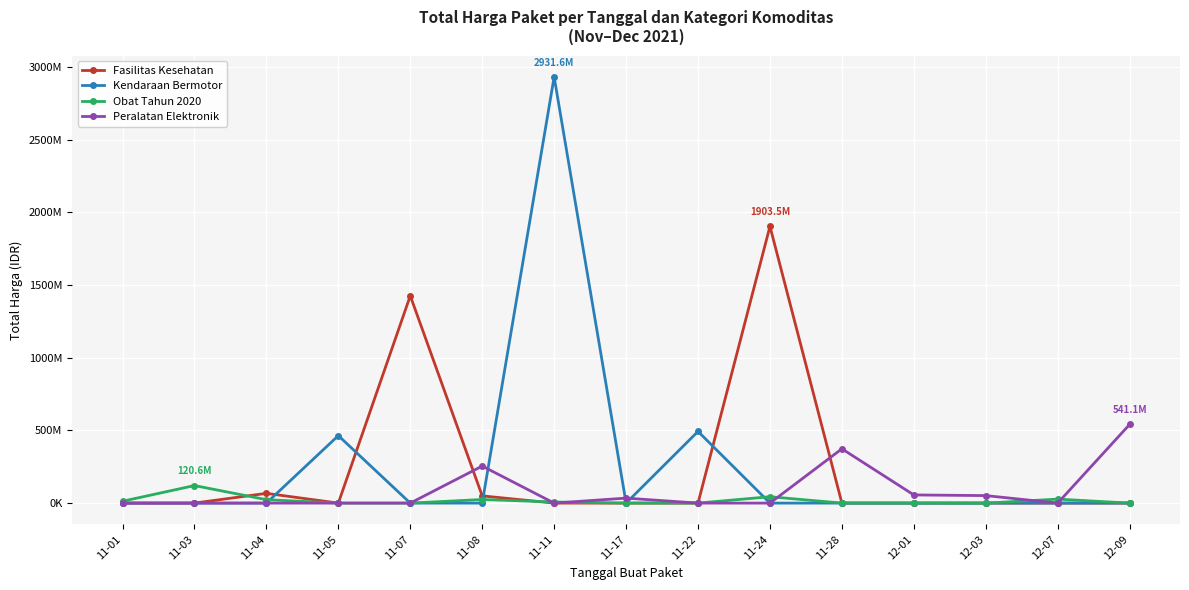

What are all the series names shown in the legend?

Fasilitas Kesehatan, Kendaraan Bermotor, Obat Tahun 2020, Peralatan Elektronik